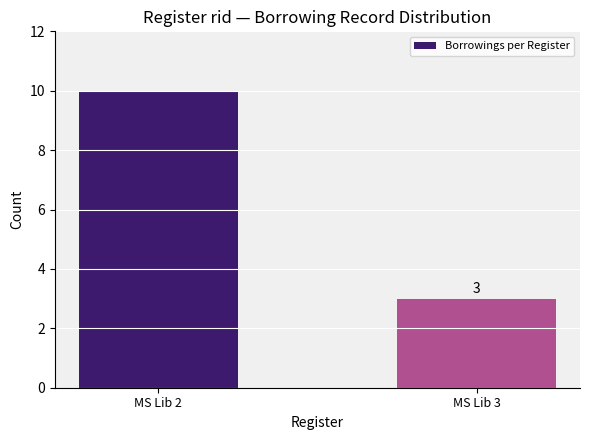

How many values are below 10?

1